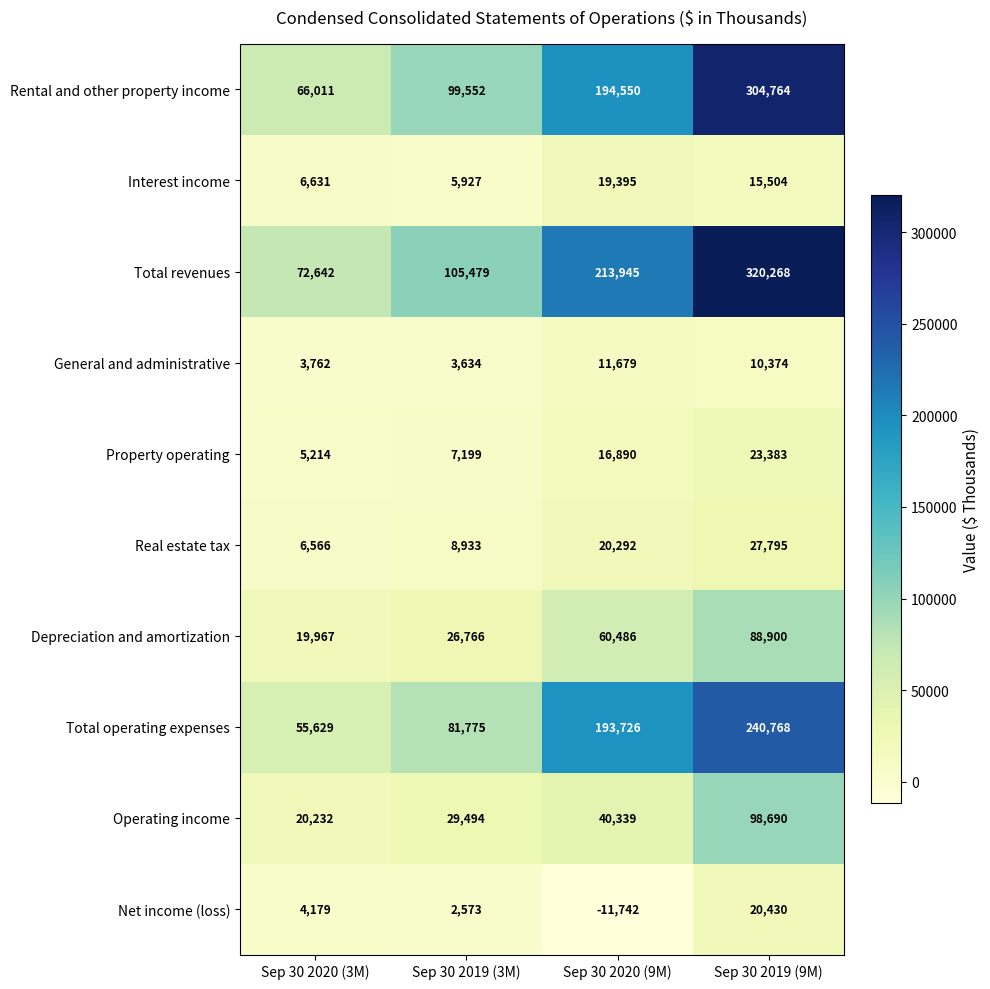

What is the sum of all Property operating values?

52686